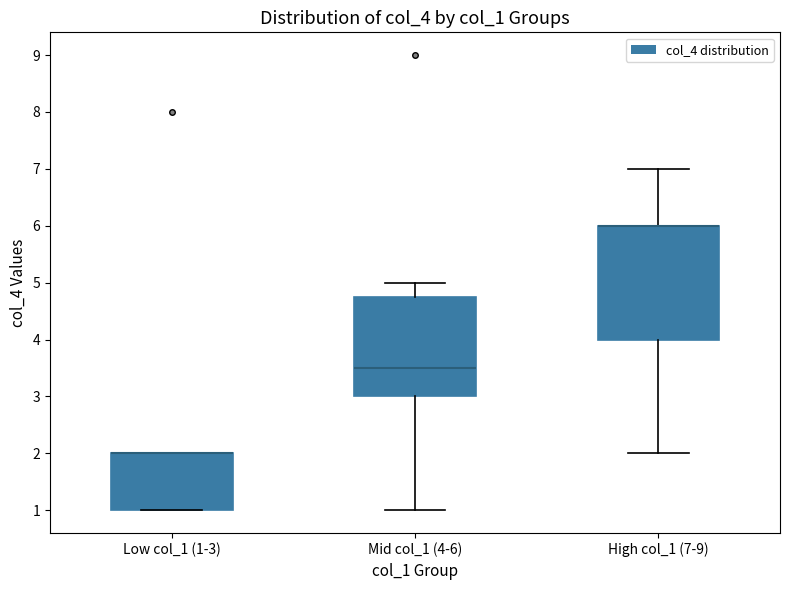

Where is the upper edge of the box for Mid col_1 (4-6) on the y-axis? The values are not printed on the chart, so give them approximately, as read against the axis.

4.8